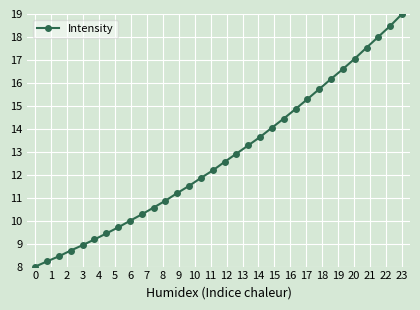

What is the sum of all values?

408.8